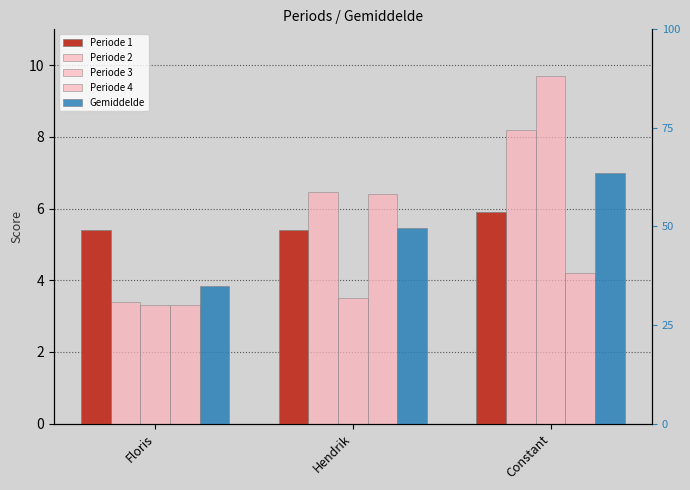

At how many categories does at least one series exceed 3?

3